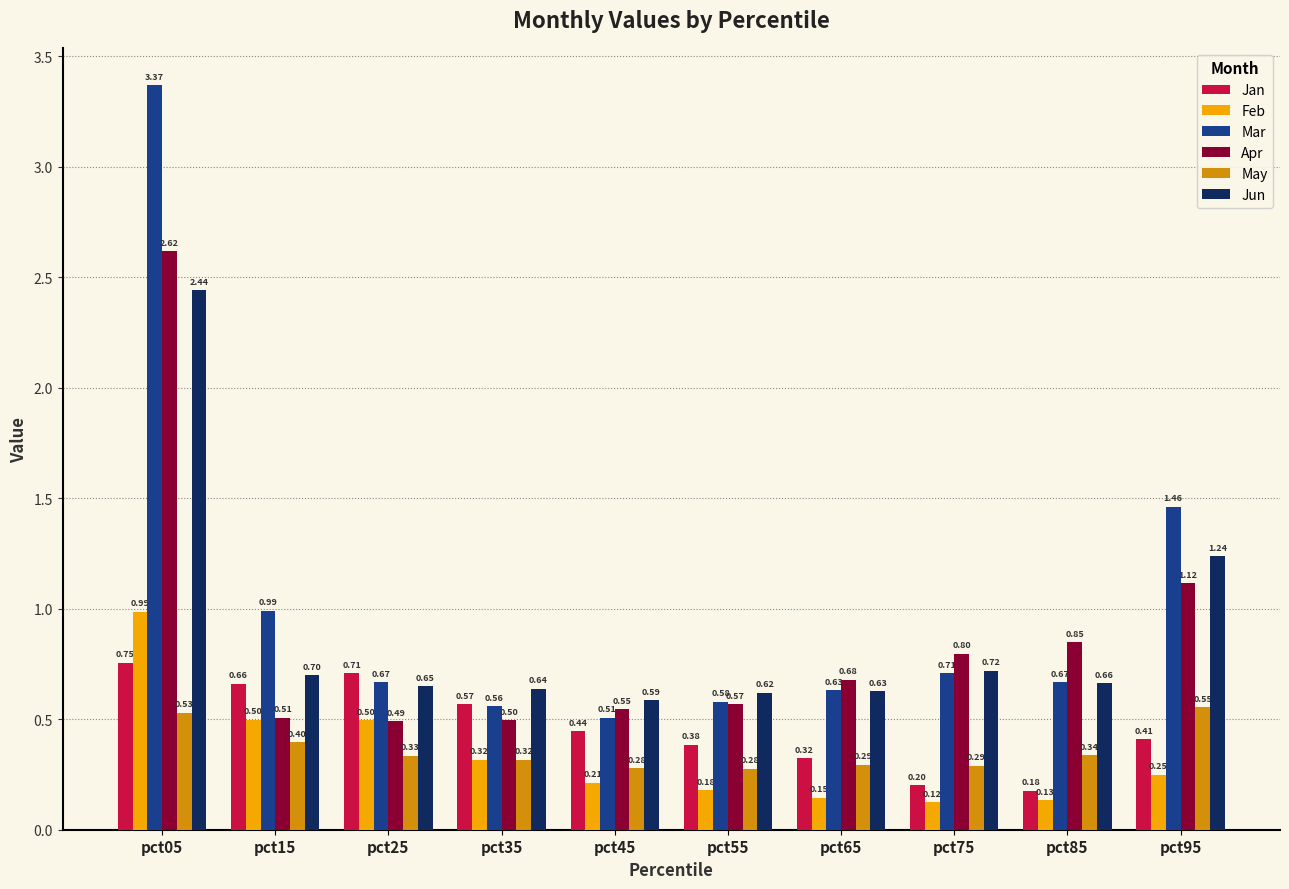

What are all the series names shown in the legend?

Jan, Feb, Mar, Apr, May, Jun